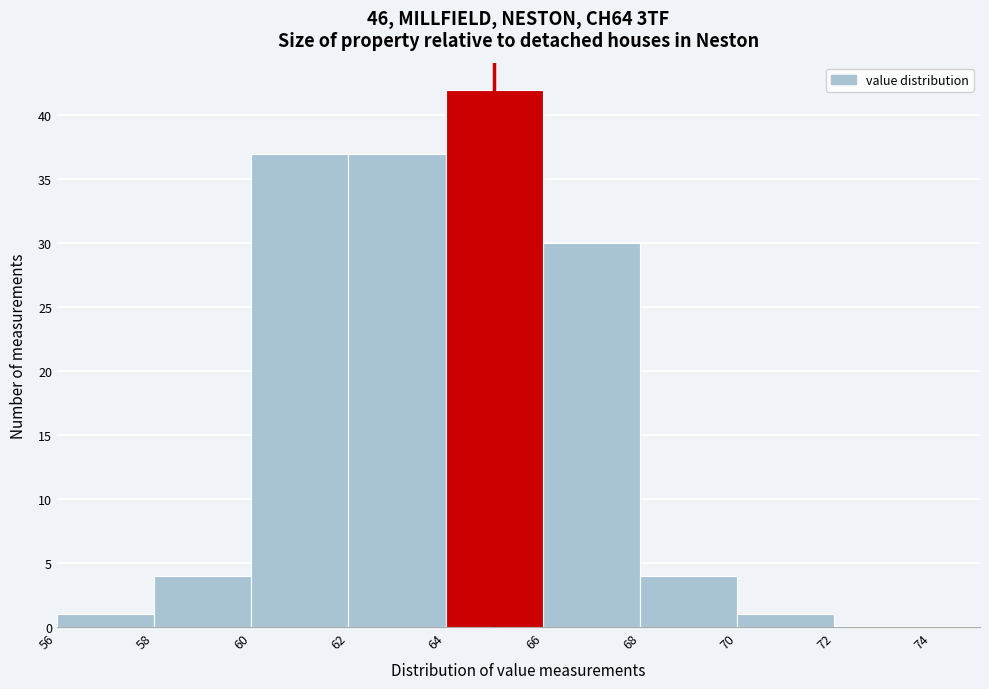

What is the height of the bar covering 62 to 64 on the x-axis? The values are not printed on the chart, so give them approximately, as read against the axis.

37